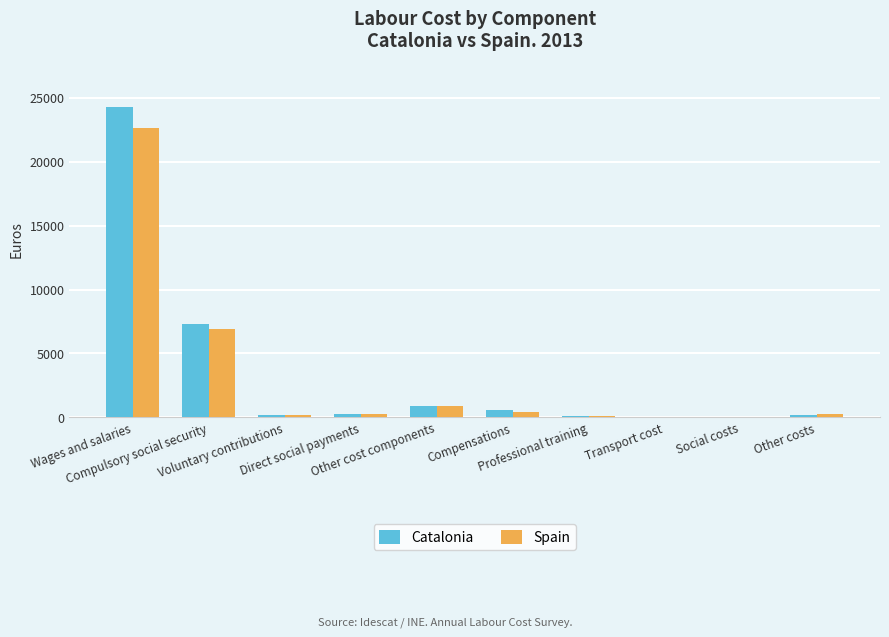

Are the bars grouped side by side (vs. stacked)?

Yes